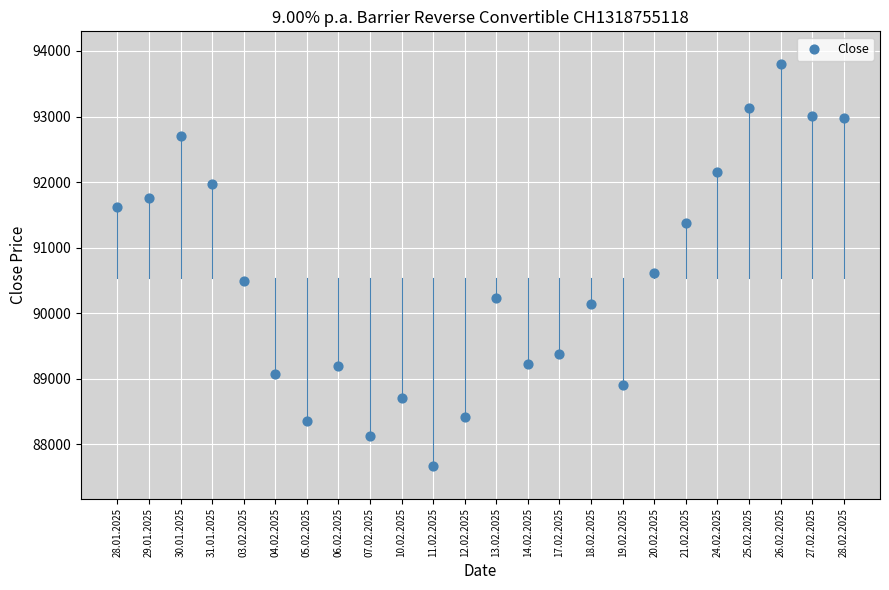

What is the range of Y values (max minus min)?

6130